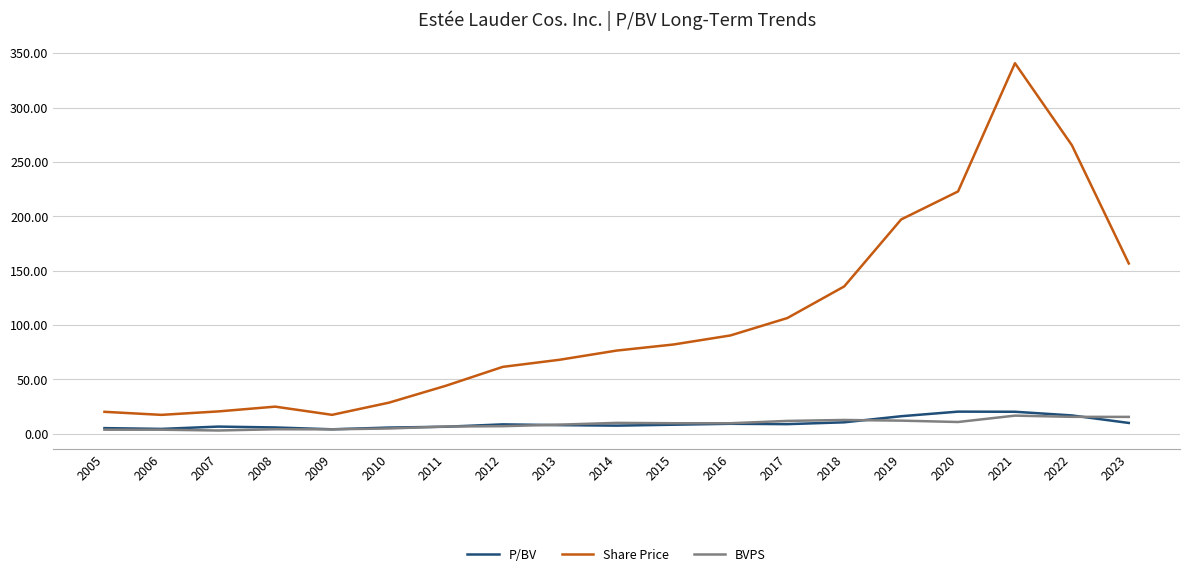

List the series in order of their peak value, highest first.

Share Price, P/BV, BVPS